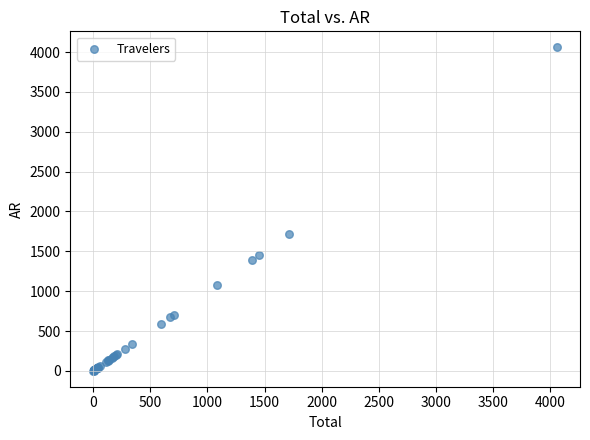

What Y value in the scatter plot is closest to 2030?

1715.0